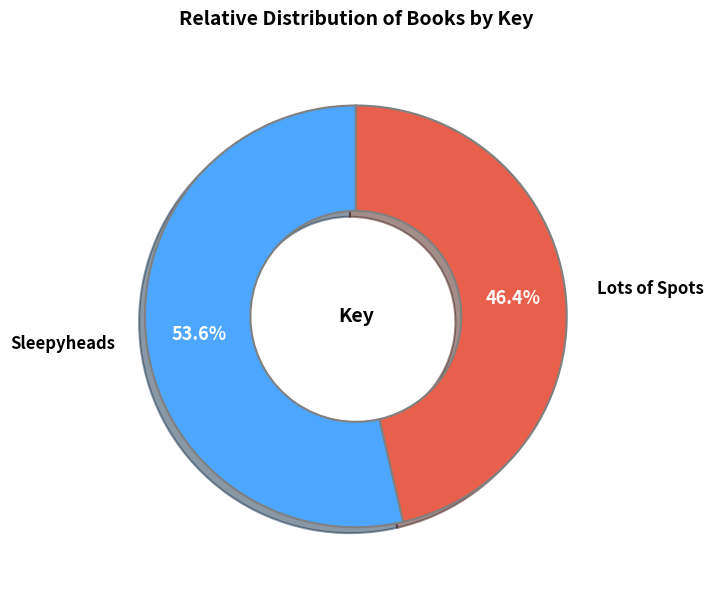

How much of the chart is everything except Lots of Spots?

53.6%